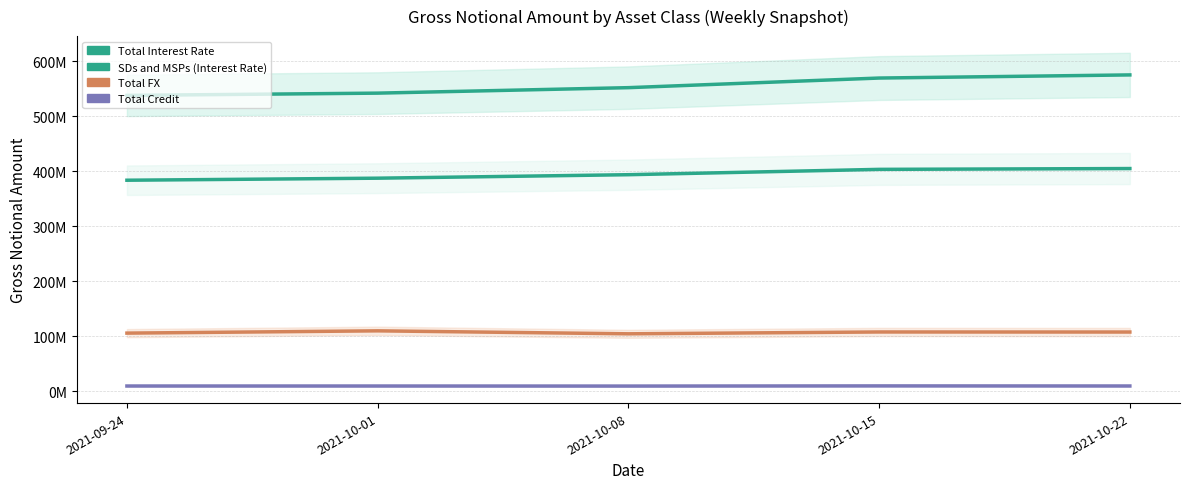

At how many categories does at least one series exceed 107284241?

5